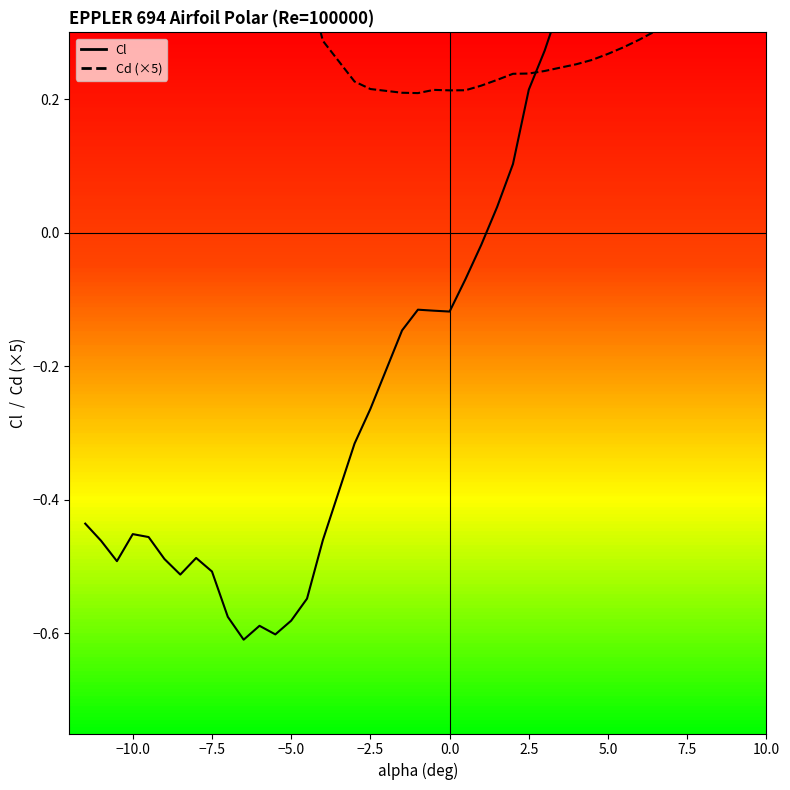

Which series has the largest range (max minus min)?

Cl